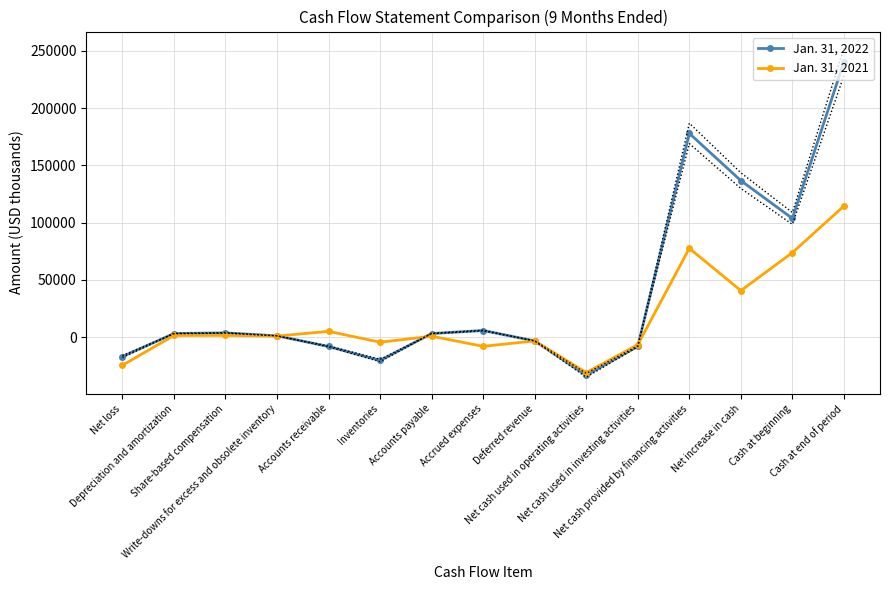

Rank the series by their average value, from highest to lowest.

Jan. 31, 2022, Jan. 31, 2021